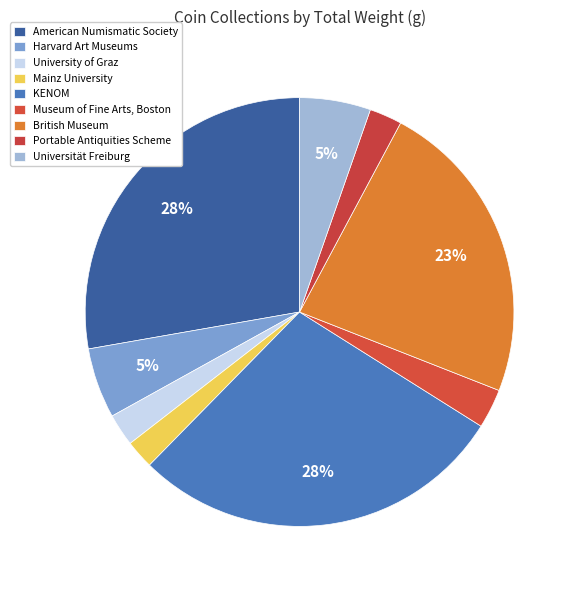

Is there a majority slice in this chart?

No